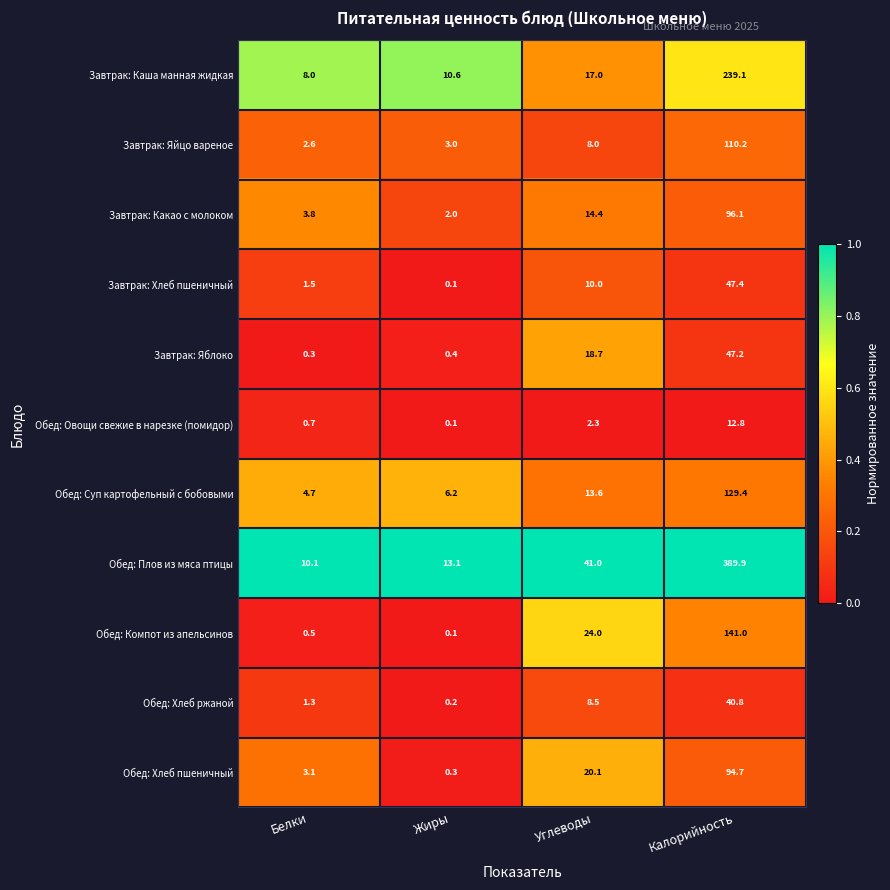

How many data points in Обед: Овощи свежие в нарезке (помидор) are less than 2?

2